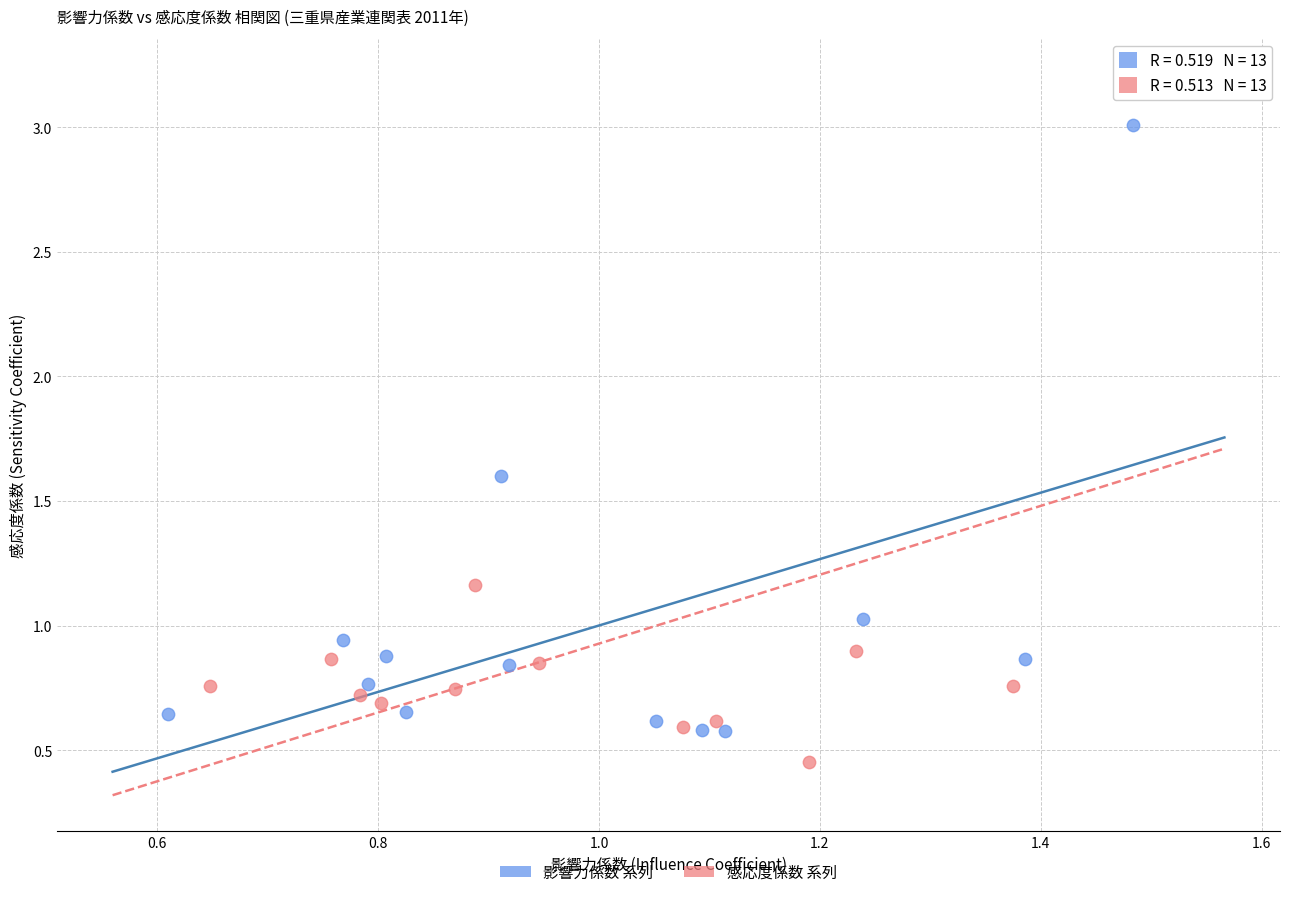

Which series reaches the maximum Y coordinate?

感応度係数 系列